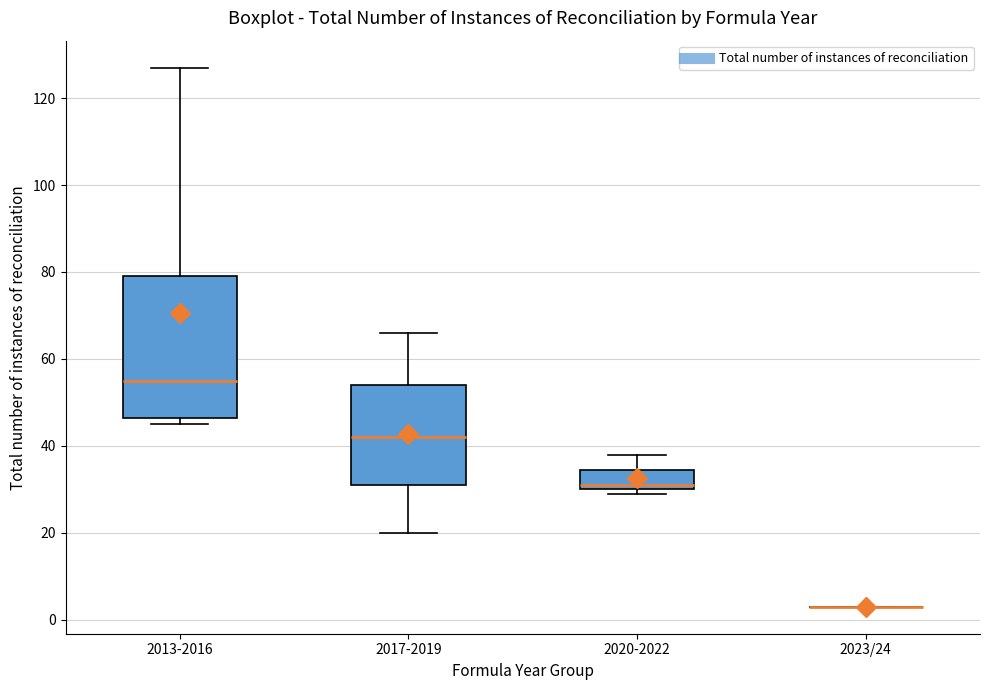

Reading left to right, transcribe this box plot: for each box, give where its median line is, the range the box spans, and where its two whiskers end, as read against the y-axis. The values are not printed on the chart, so give them approximately, as read against the axis.

2013-2016: median 56, box 46 to 80, whiskers 46 (just below the box's lower edge) to 128
2017-2019: median 42, box 32 to 54, whiskers 20 to 66
2020-2022: median 32, box 30 to 34, whiskers 30 (just below the box's lower edge) to 38
2023/24: box collapsed to a line at 4, whiskers 4 to 4